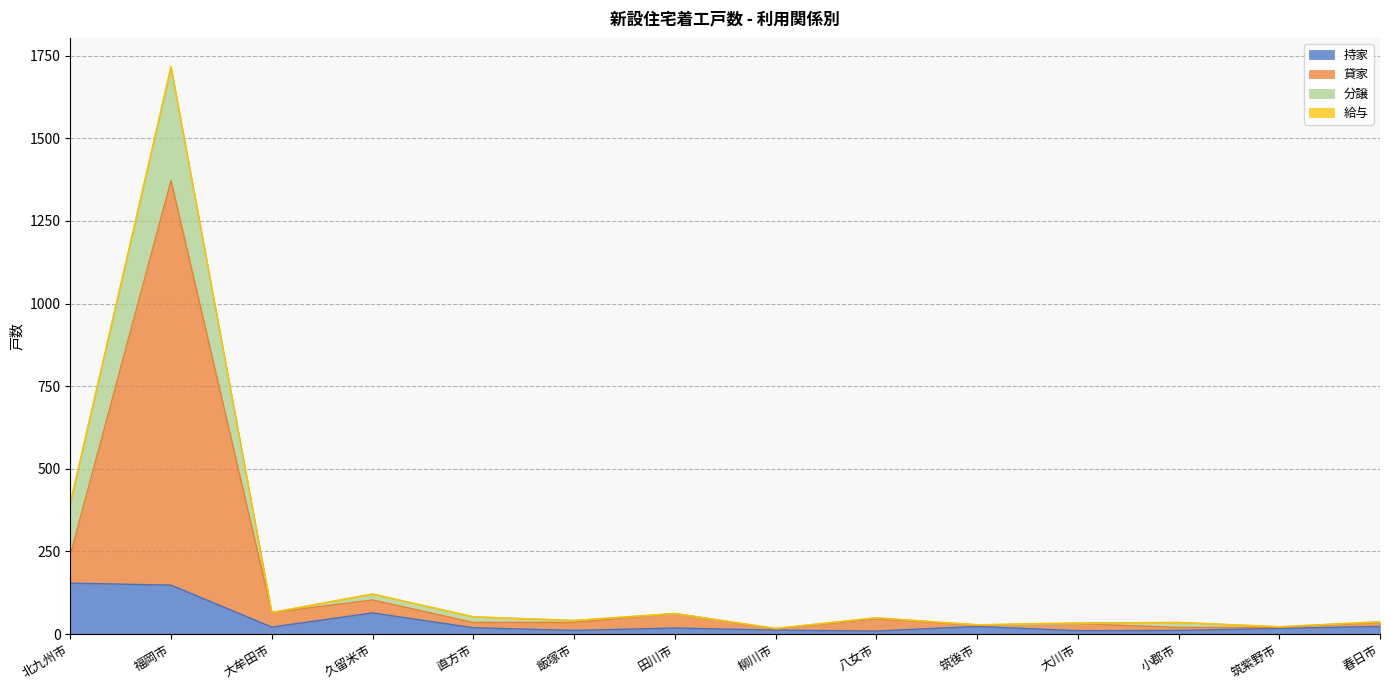

At which category is the sum across all series the highest?

福岡市